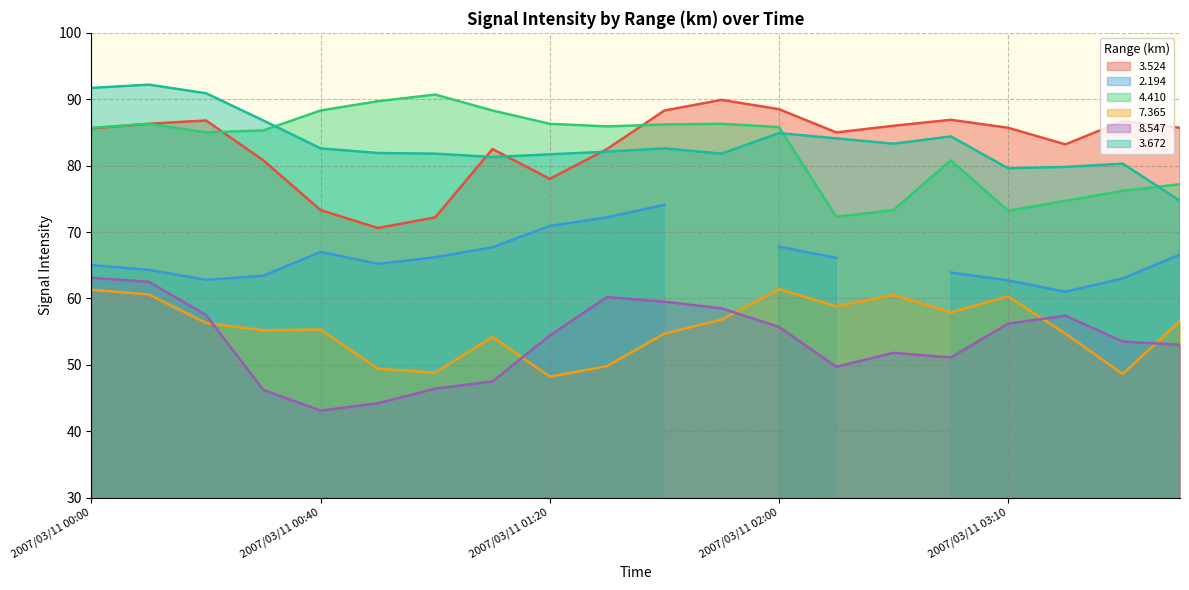

At which category is the sum across all series the highest?

2007/03/11 00:10